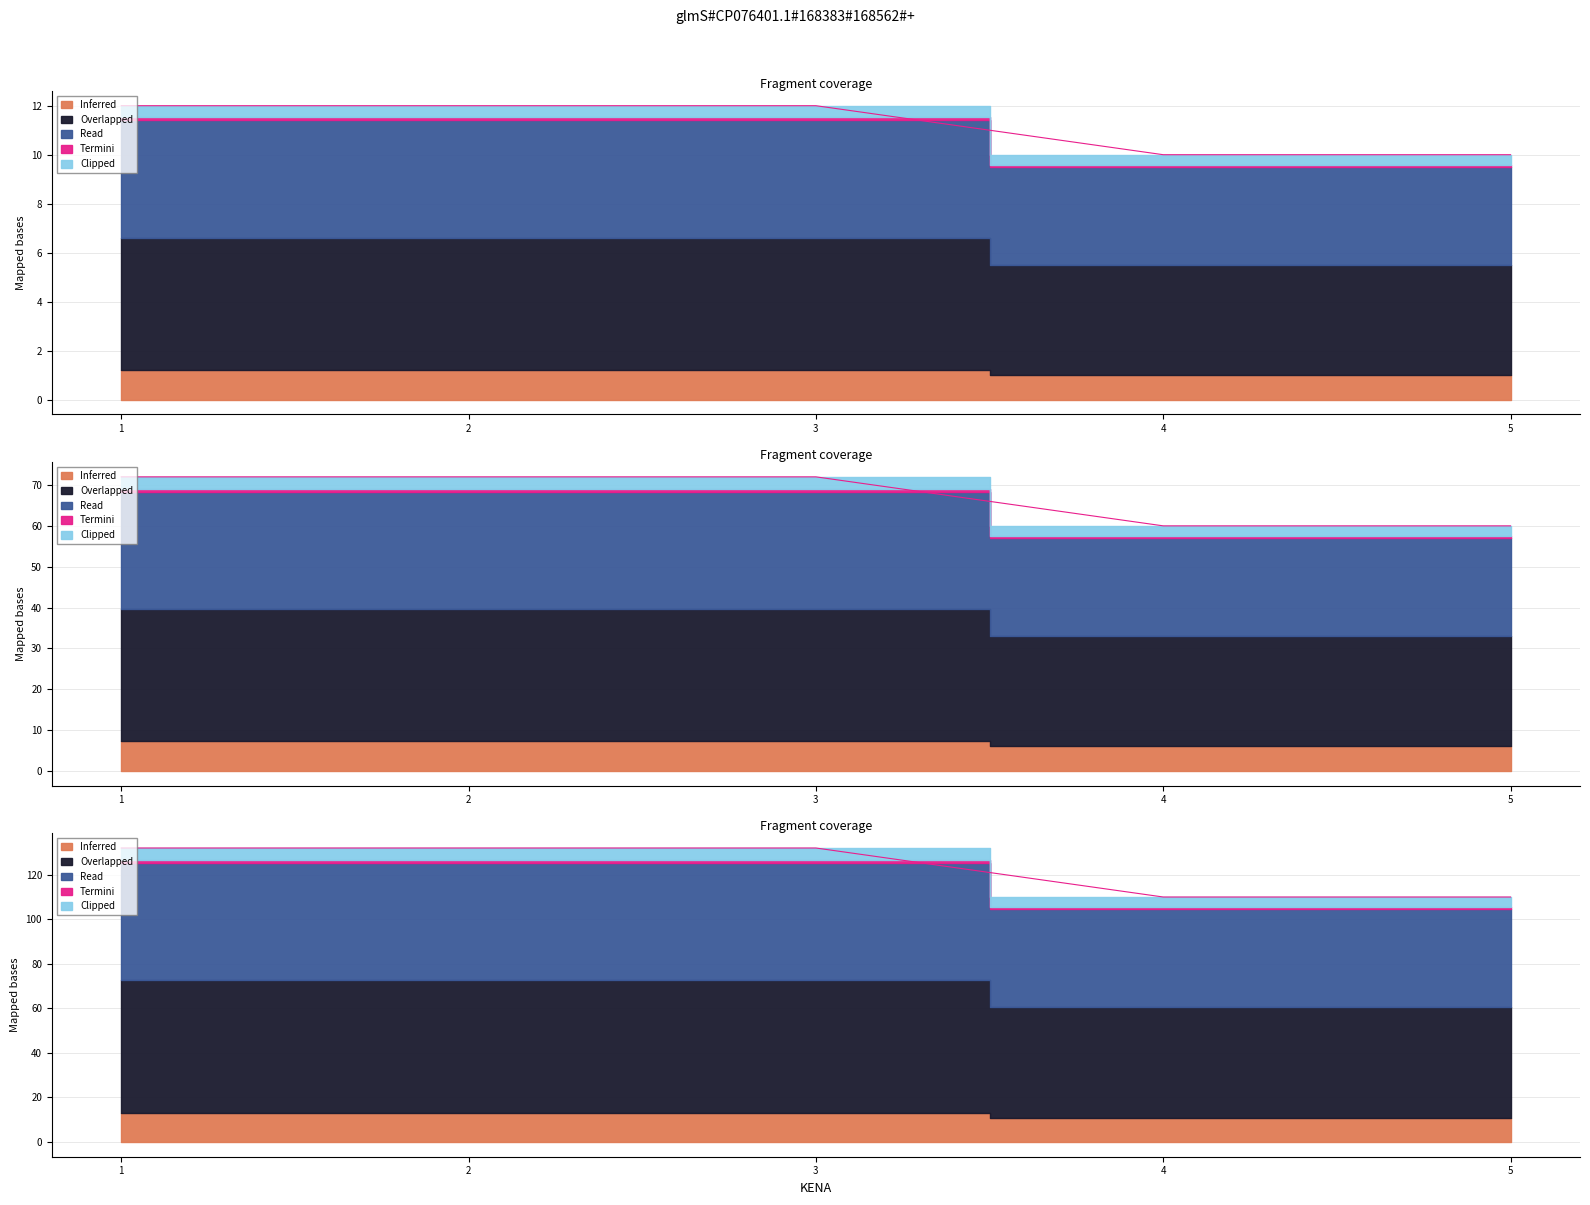

True or false: the data has more than 0 interior local peaks.

False